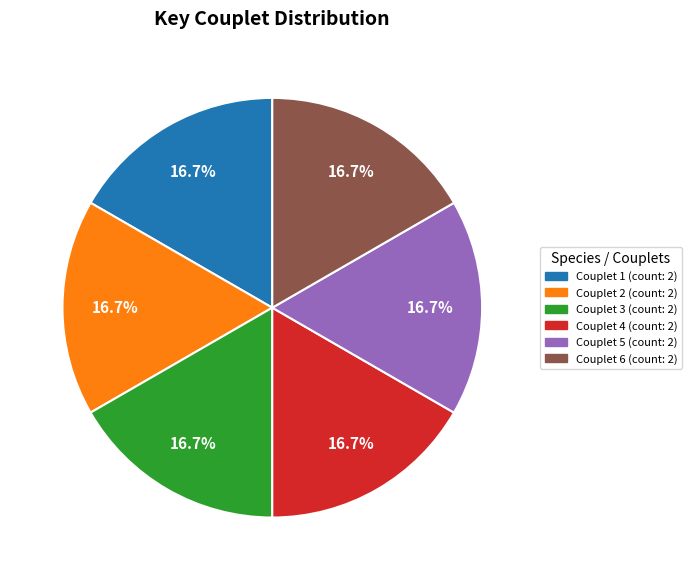

Is there any slice that represents more than half of the pie?

No